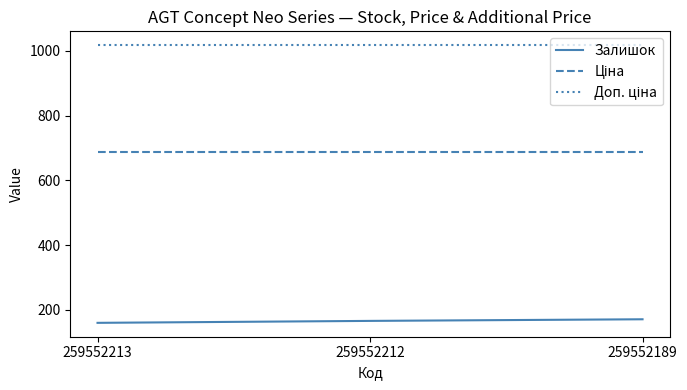

What is the spread (max minus min) of values at 259552212?

851.2